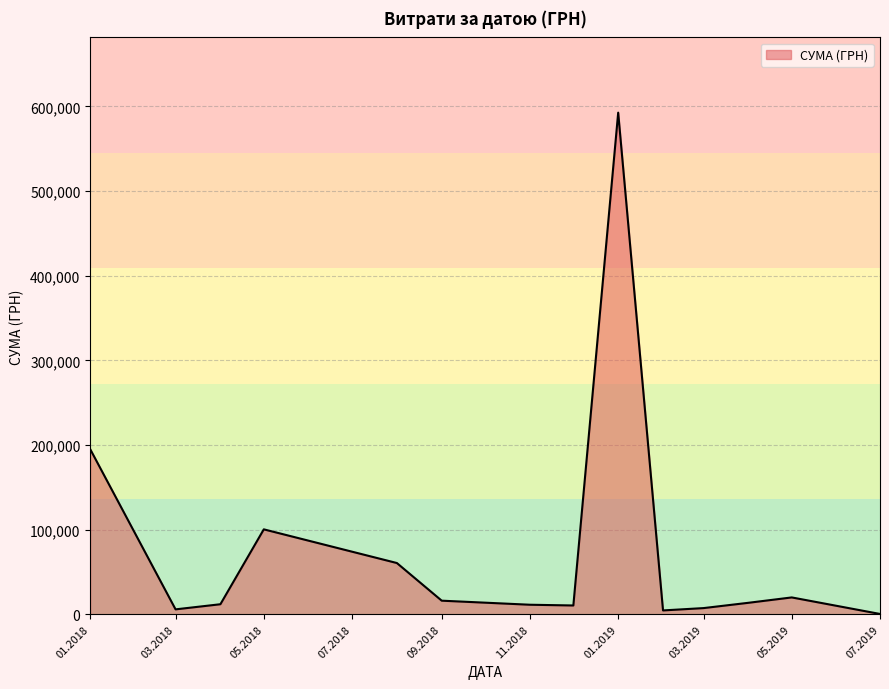

What is the greatest value displayed?

592556.2